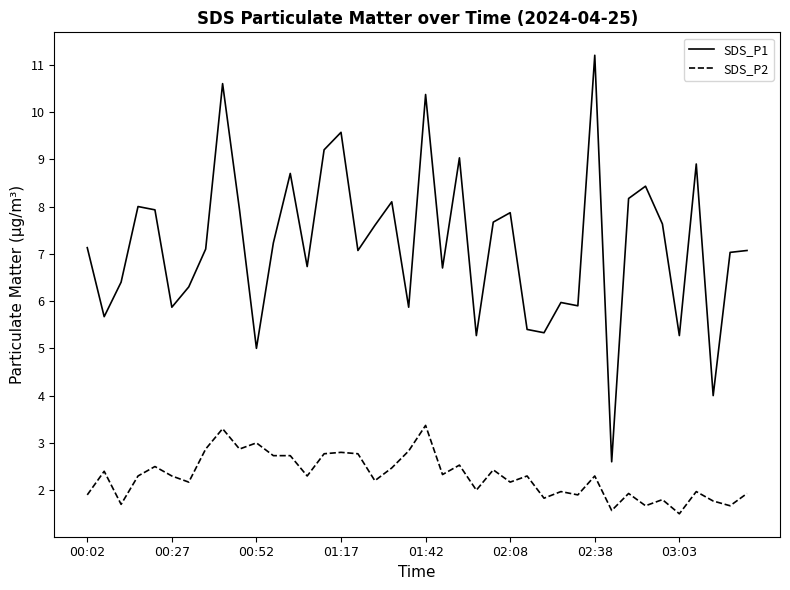

True or false: SDS_P1 and SDS_P2 cross at least once.

False